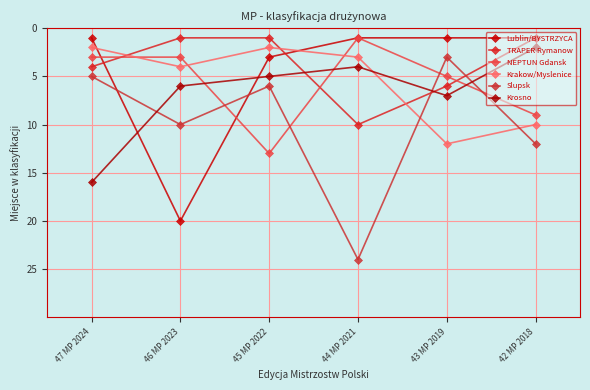

What is the label of the 2nd point from the right?

43 MP 2019